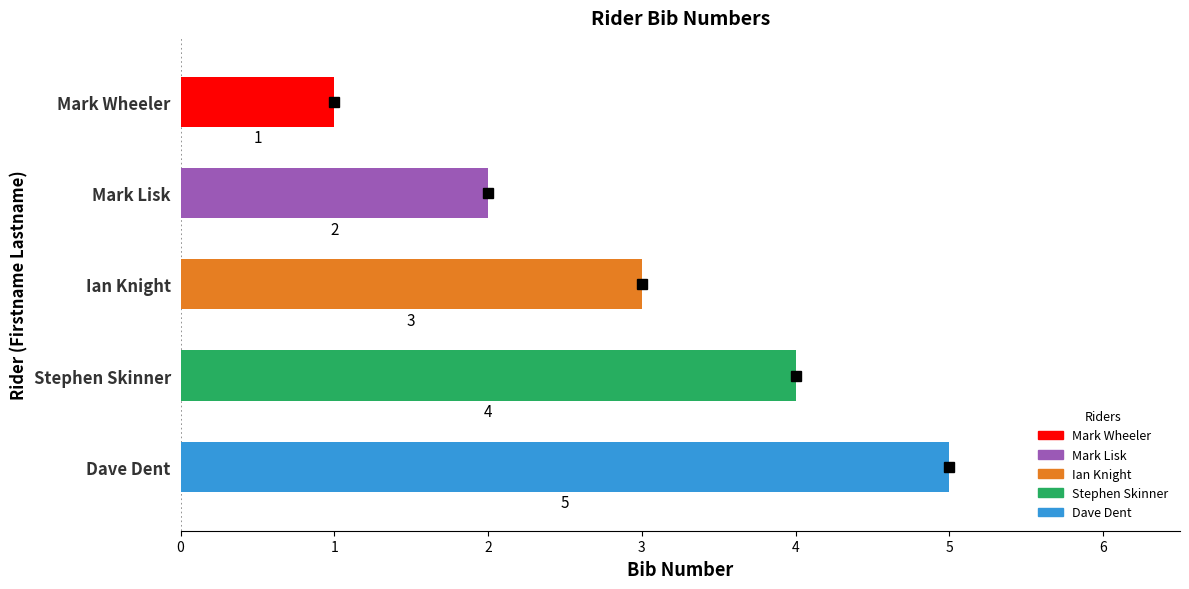

What value does the data have at Mark?

2